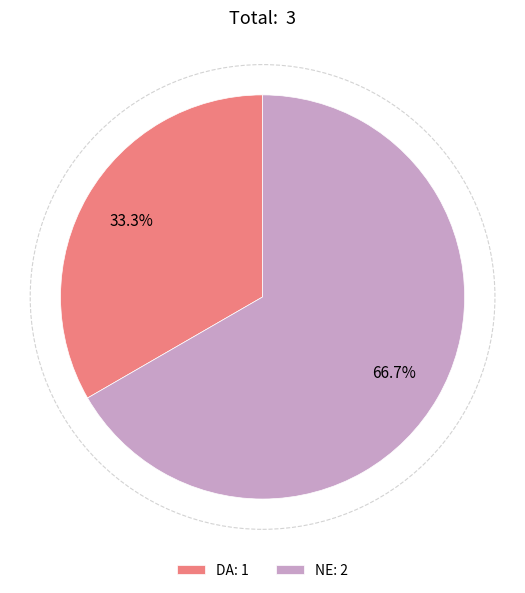

Which category accounts for the majority?

NE